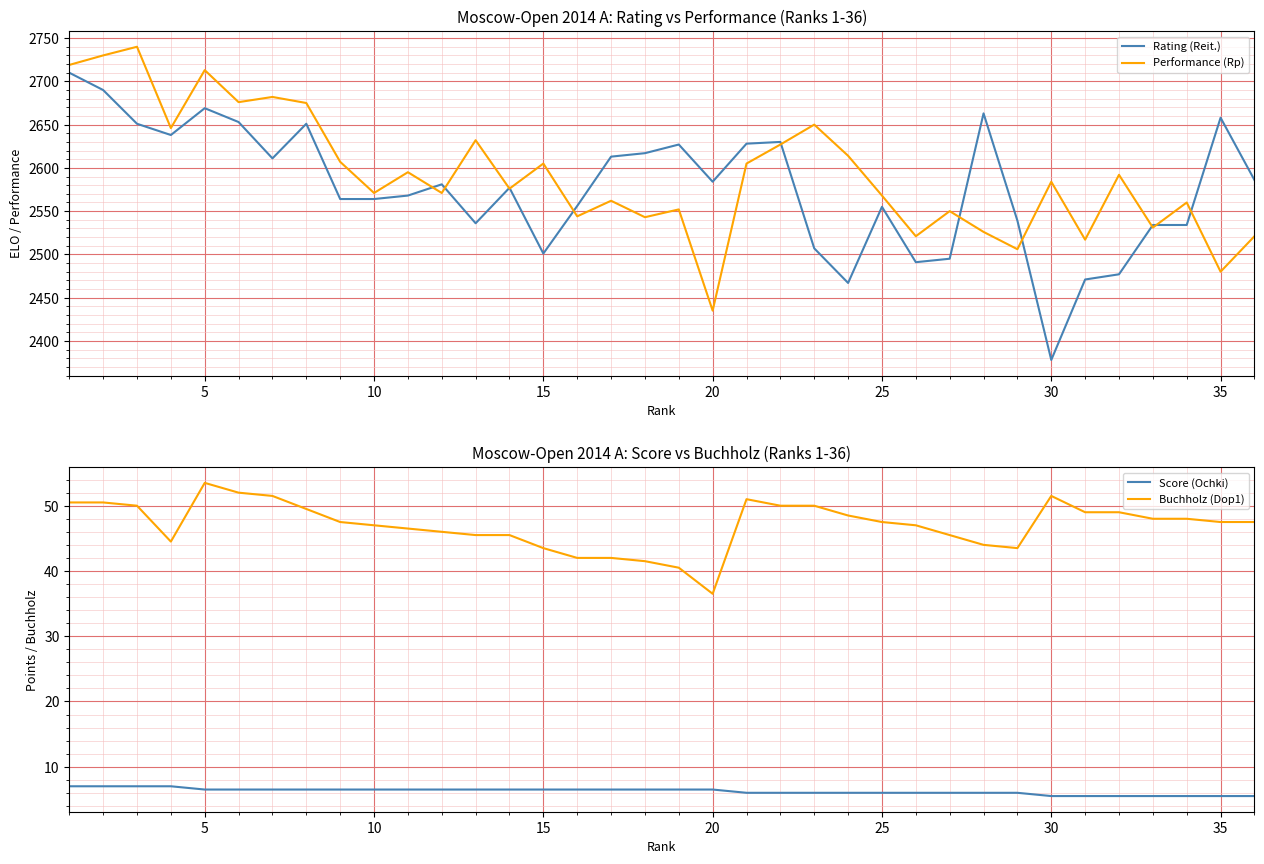

What is the highest value of the Performance (Rp) series?

2740